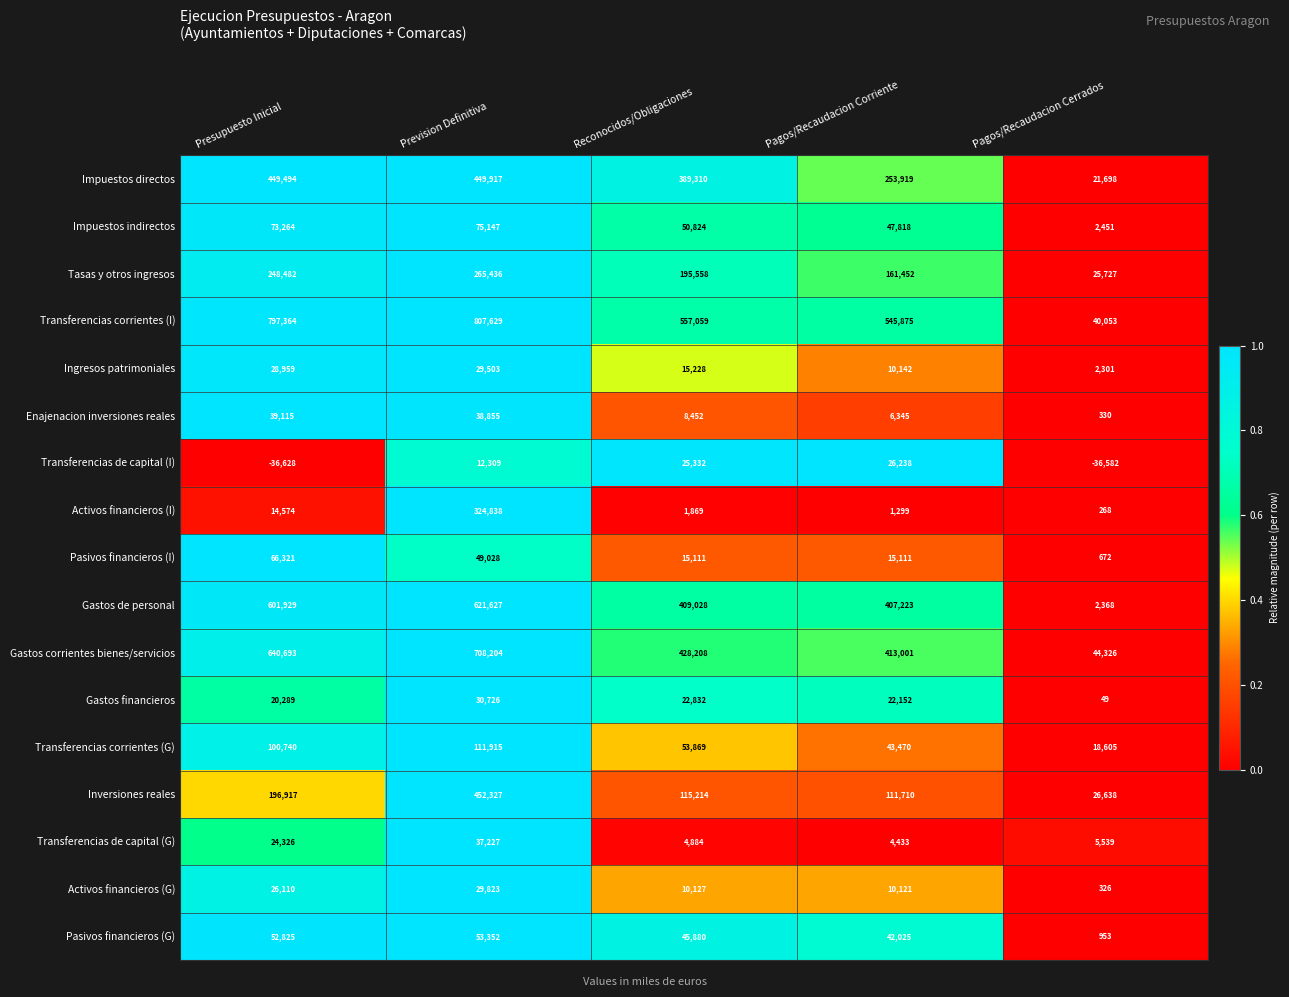

Is it true that Enajenacion inversiones reales equals 17814 at Presupuesto Inicial?

False